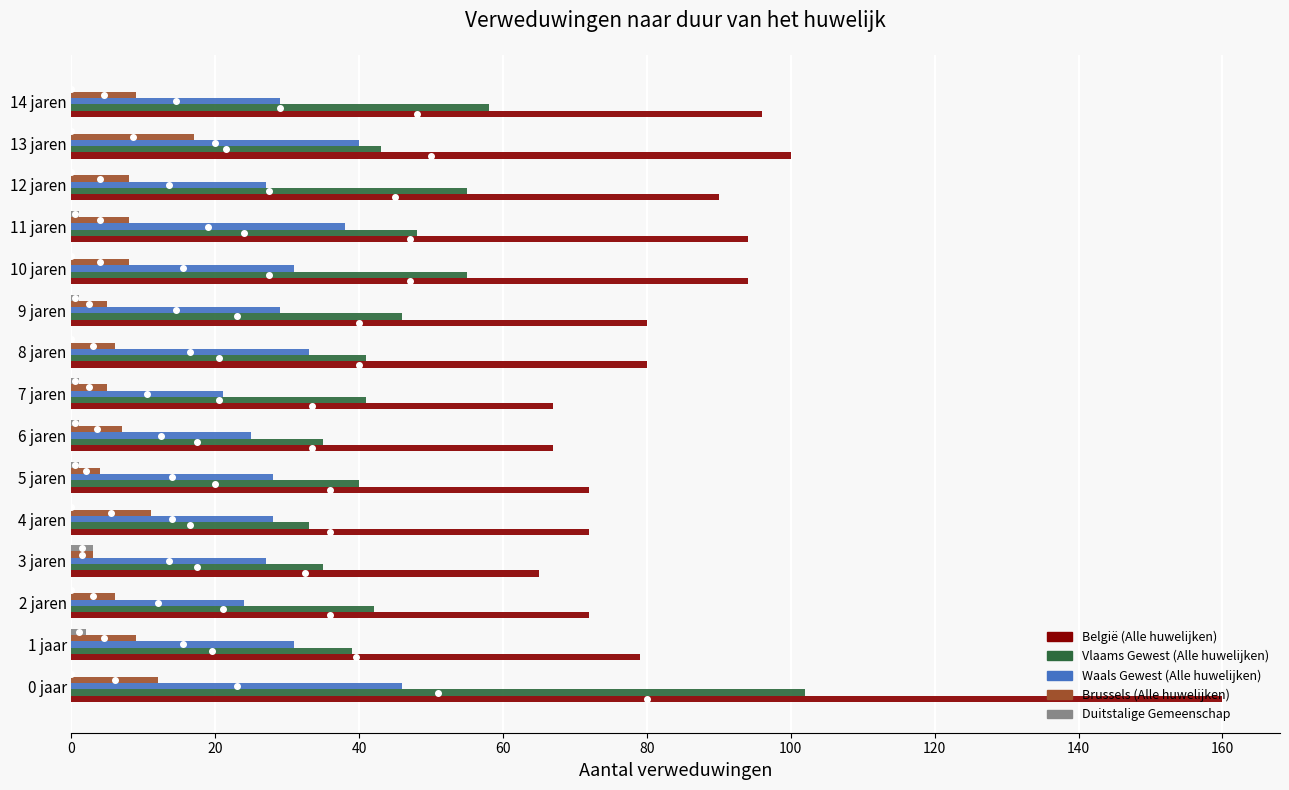

Where is België (Alle huwelijken) nearest to the value 112?

13 jaren